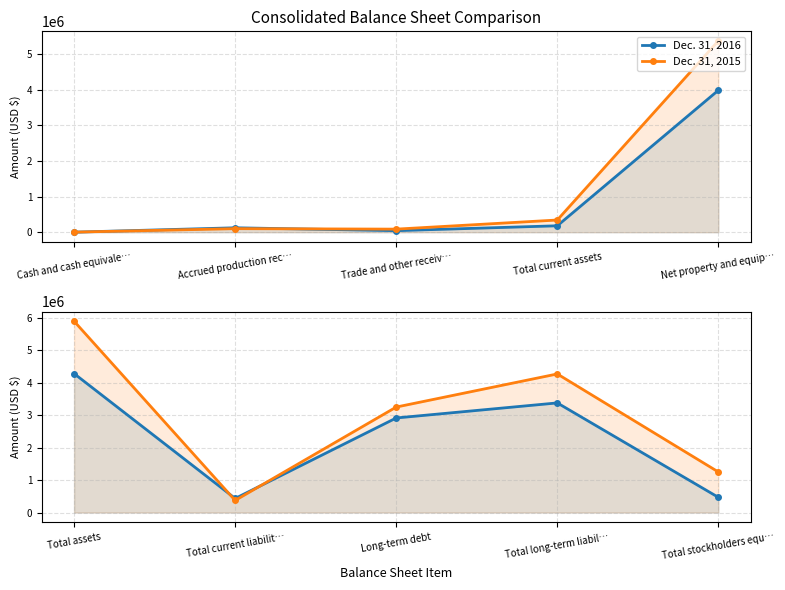

How many intersections are there between Dec. 31, 2016 and Dec. 31, 2015?

2